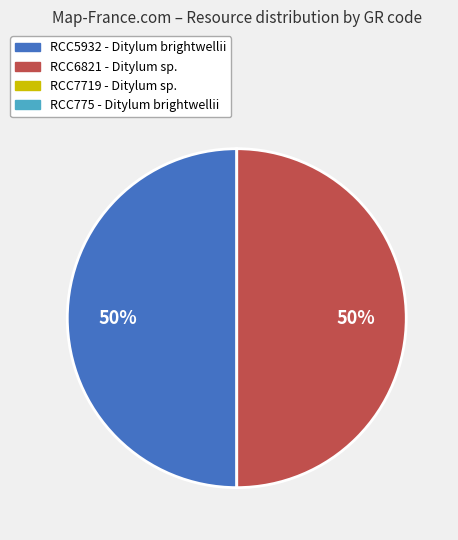

To the nearest percent, what is the average slice percentage?

50%